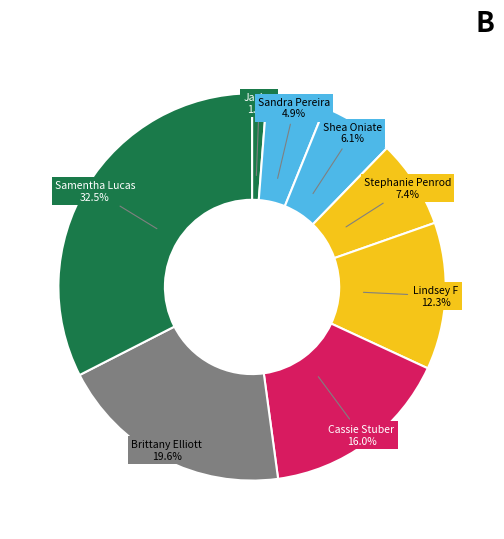

What is the largest slice in the pie chart?

Samentha Lucas